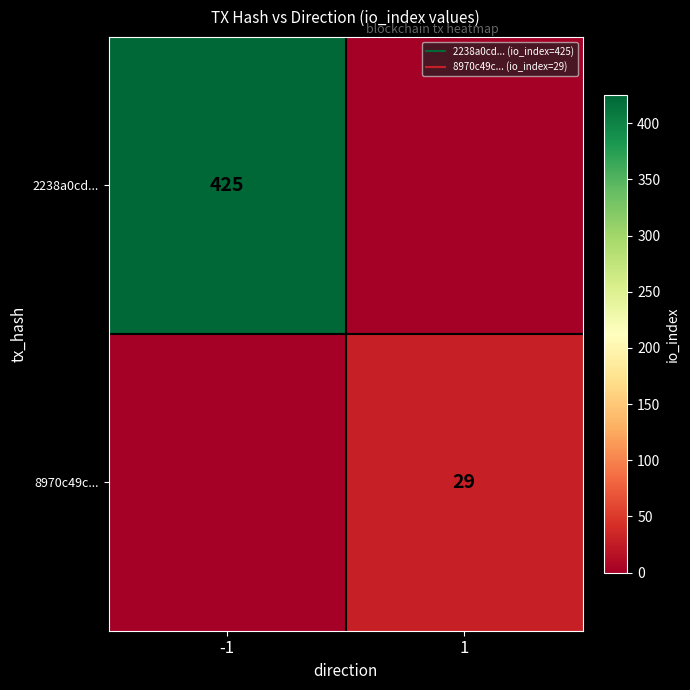

At 1, list the series in order from smallest to largest.

2238a0cd..., 8970c49c...